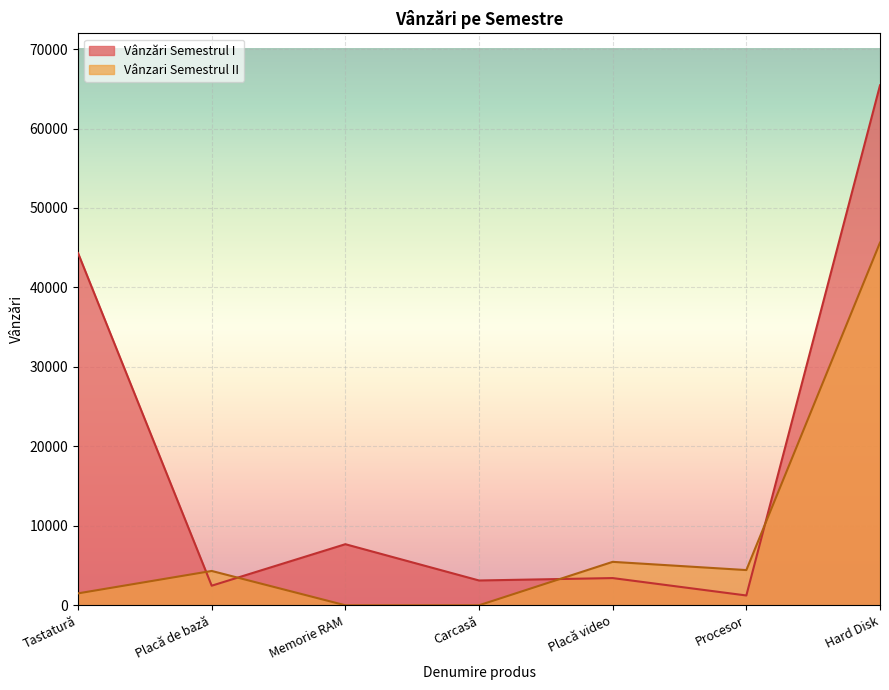

Rank the series at Procesor from lowest to highest value.

Vânzări Semestrul I, Vânzari Semestrul II